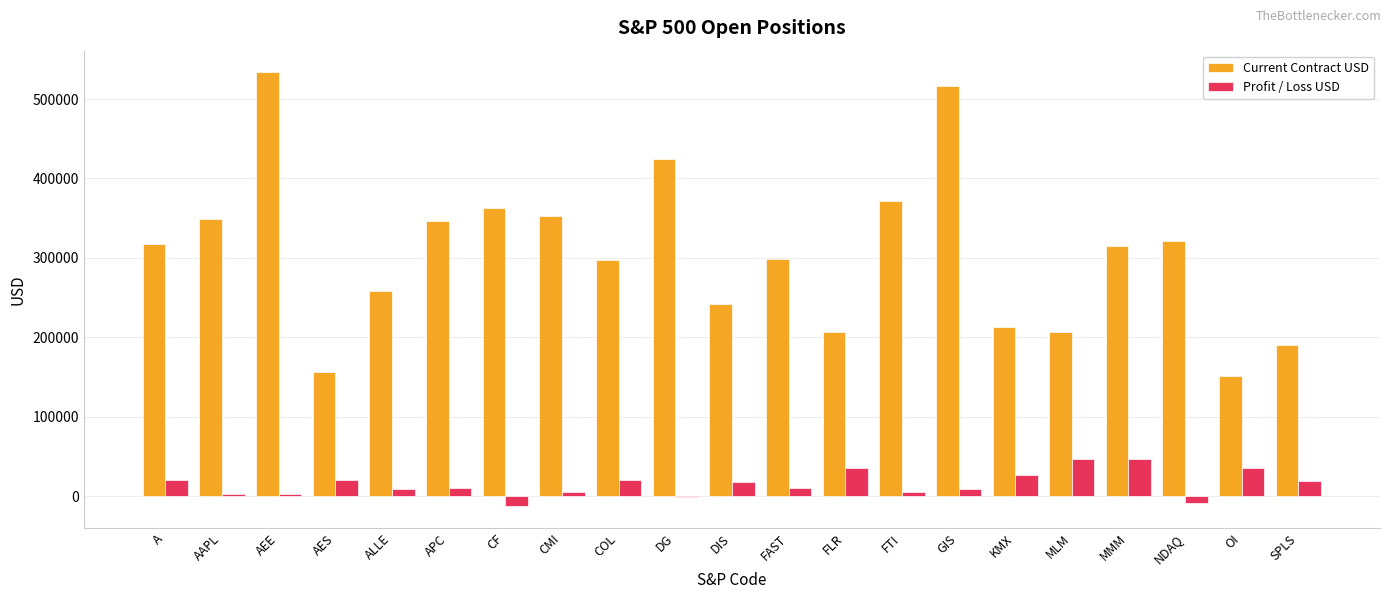

Which series has the largest total across all categories?

Current Contract USD